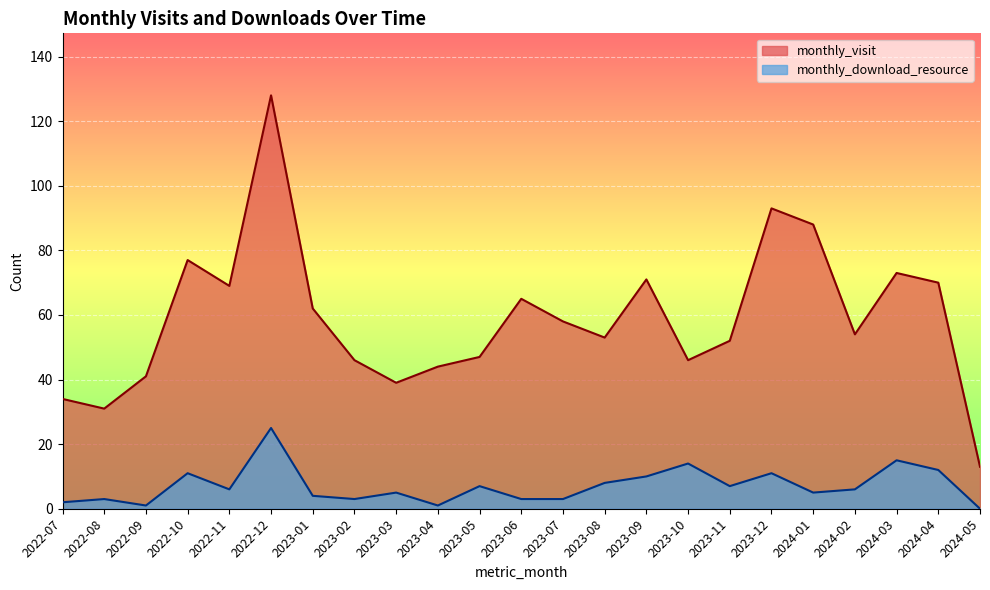

At which label does monthly_download_resource first exceed 6?

2022-10